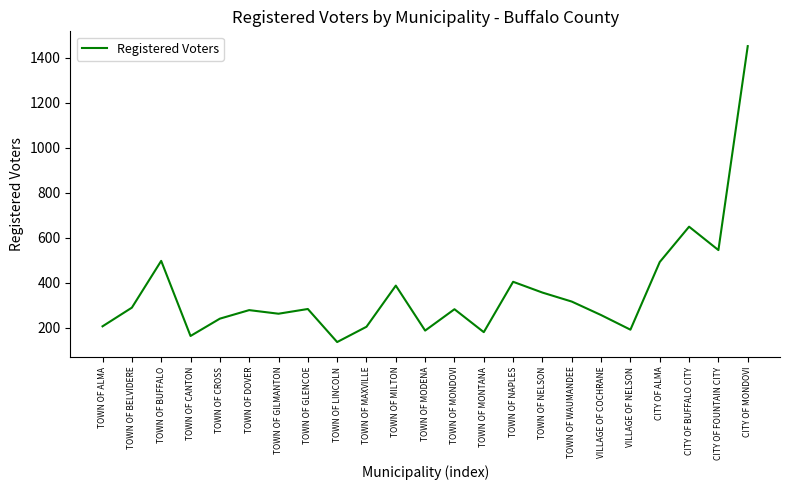

Which label corresponds to the smallest value in the chart?

TOWN OF LINCOLN